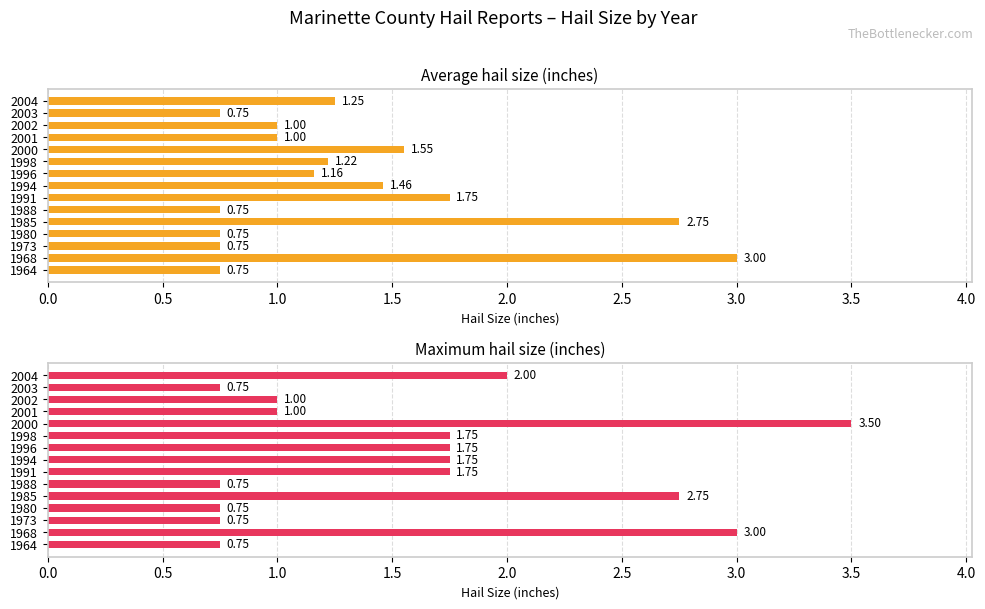

Which has a higher value, 2000 or 1994?

2000